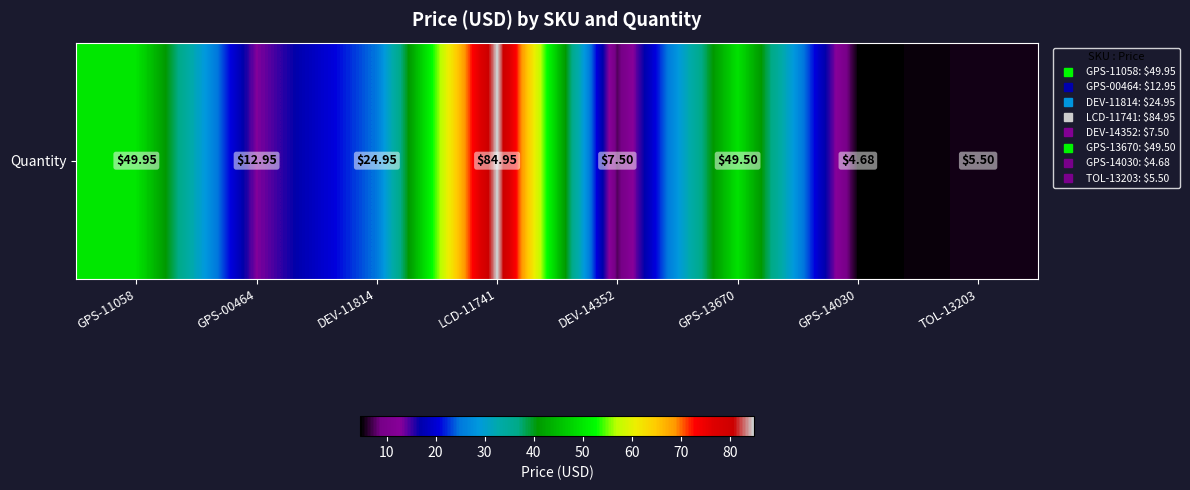

What is the greatest value displayed?

85.0